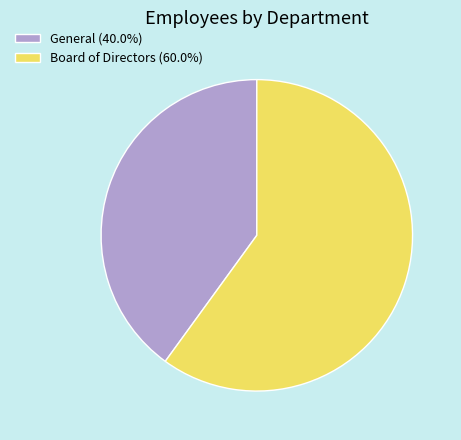

Which has a higher value, General or Board of Directors?

Board of Directors